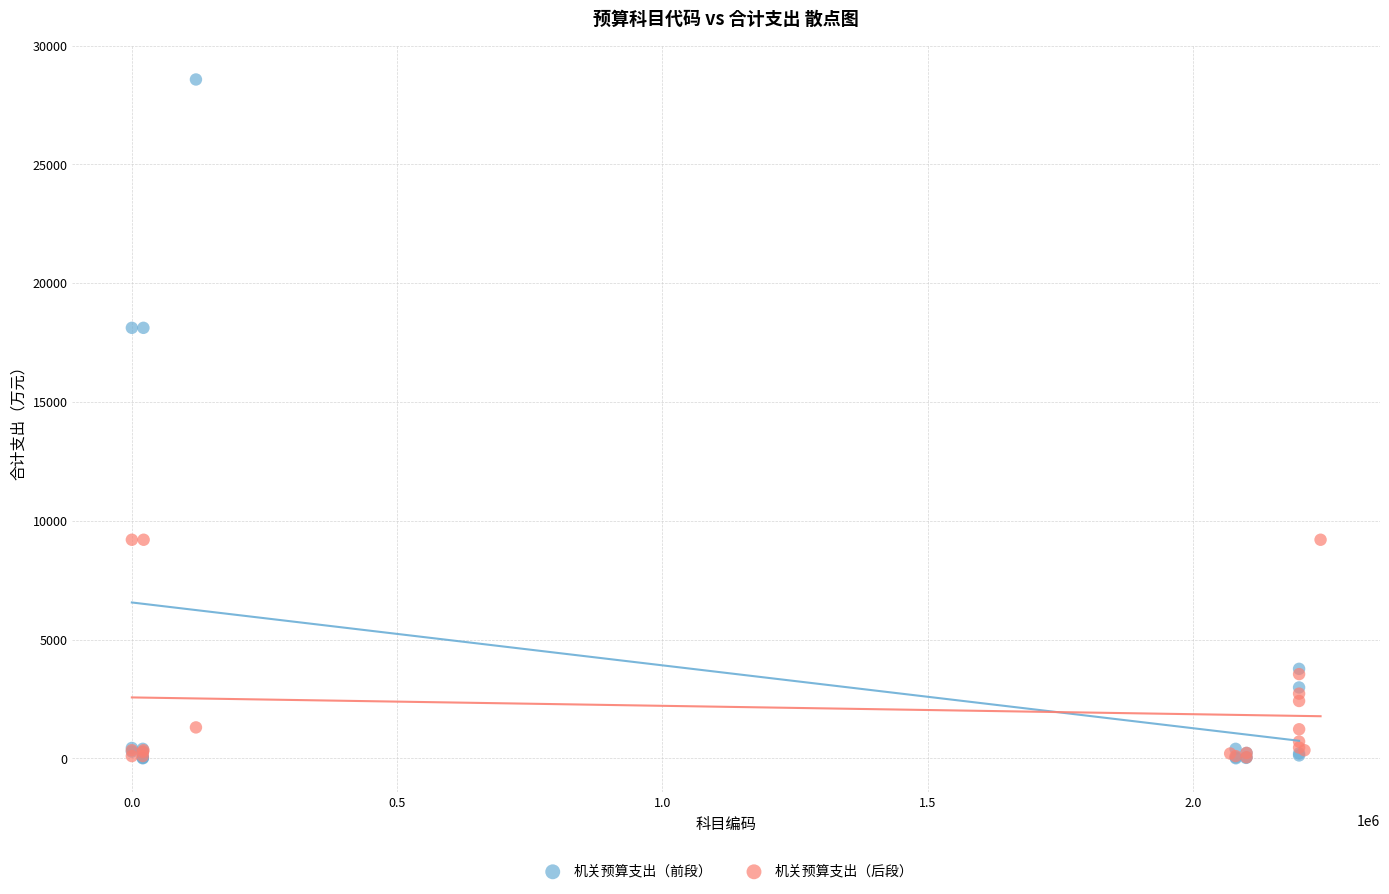

Which series has the widest spread of Y values?

机关预算支出（前段）